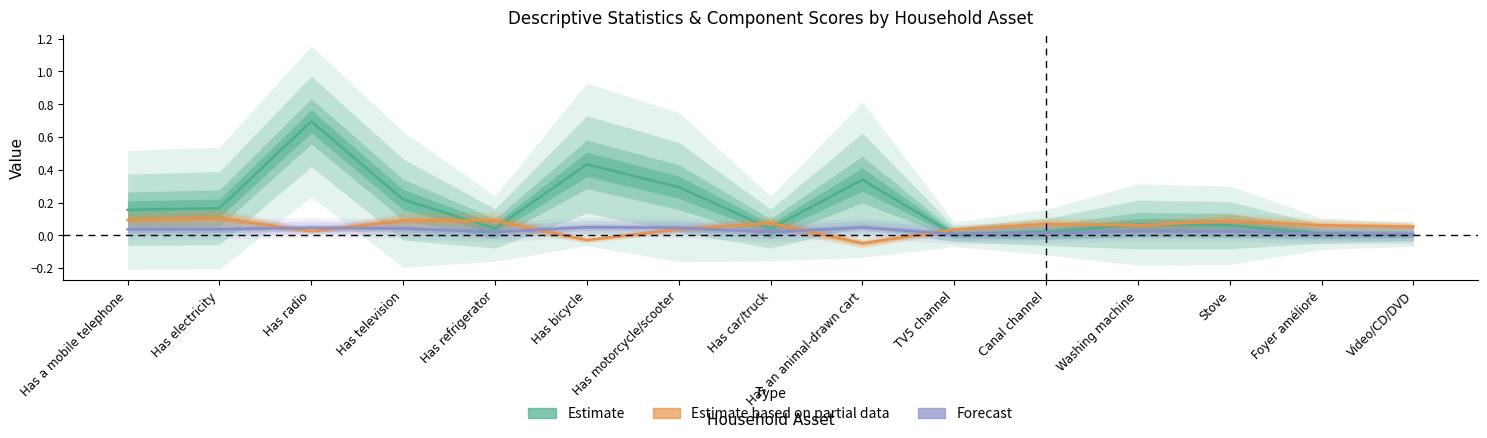

How many interior local valleys does the Mean series have?

3